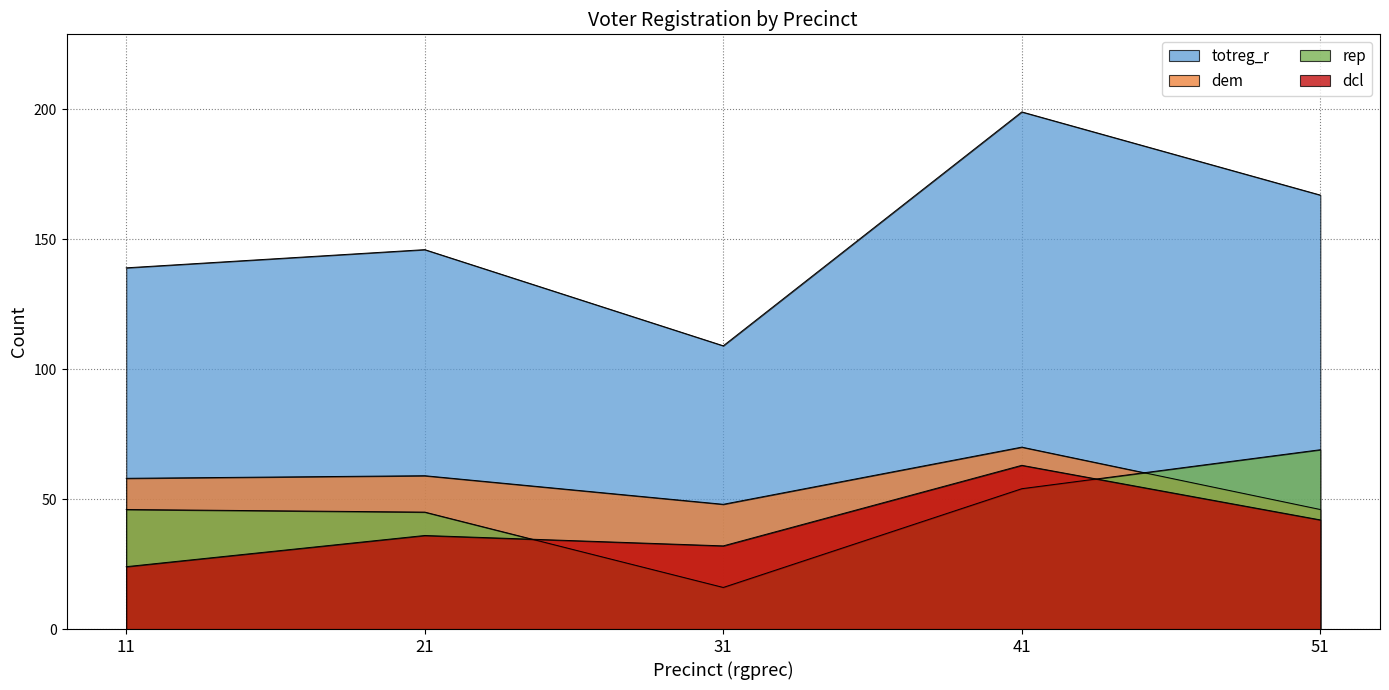

Read the rep value at 41, to the nearest 5.

55